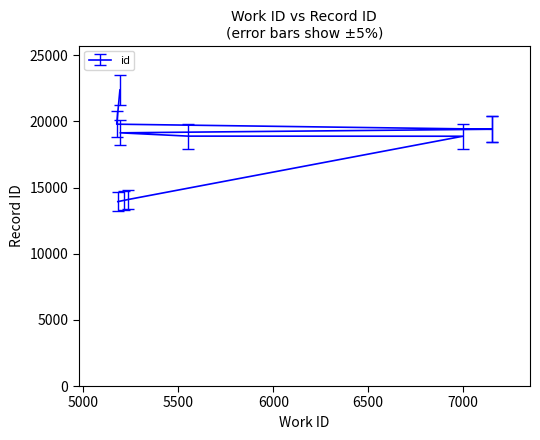

List the labels in order of value, smallest first.

5181, 5211, 5232, 6998, 5551, 5193, 7151, 7152, 5175, 5192